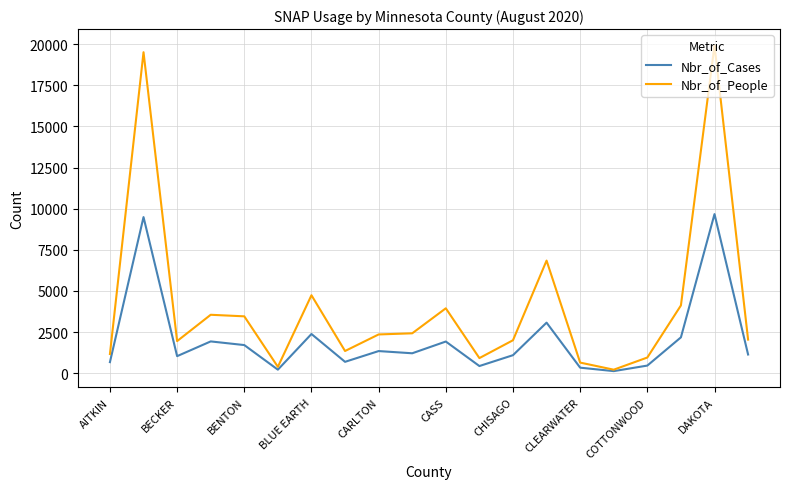

What is the maximum value shown in the chart?

19929